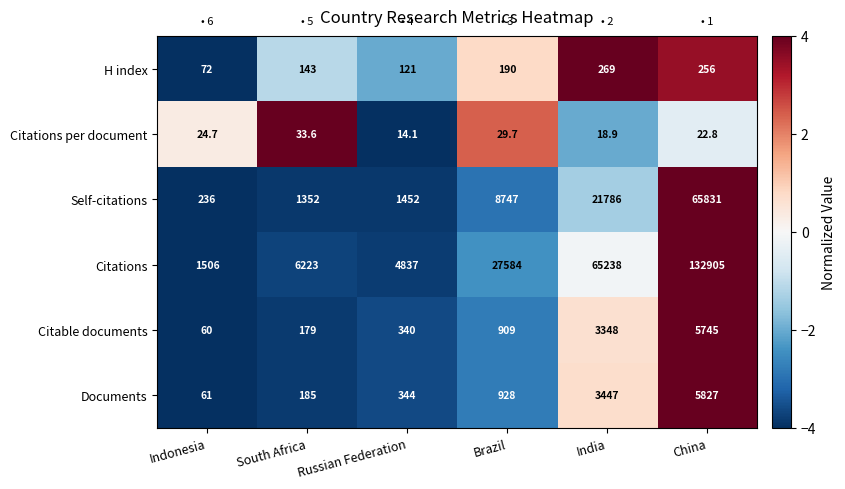

At South Africa, list the series in order from largest to smallest.

Citations, Self-citations, Documents, Citable documents, H index, Citations per document